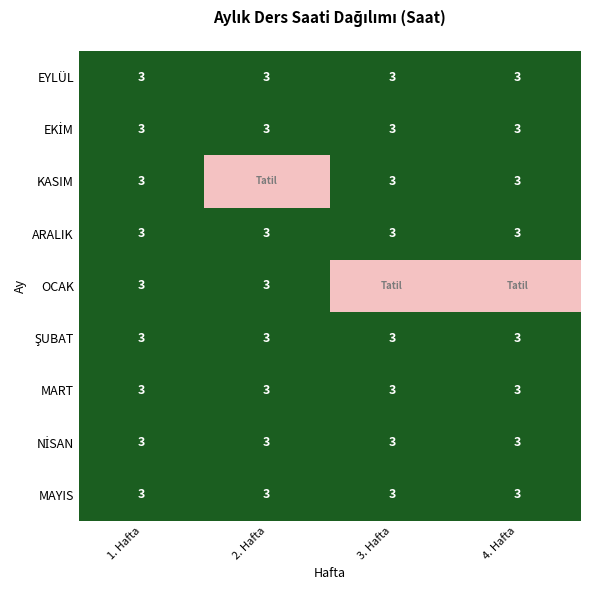

What is the lowest value of the ARALIK series?

3